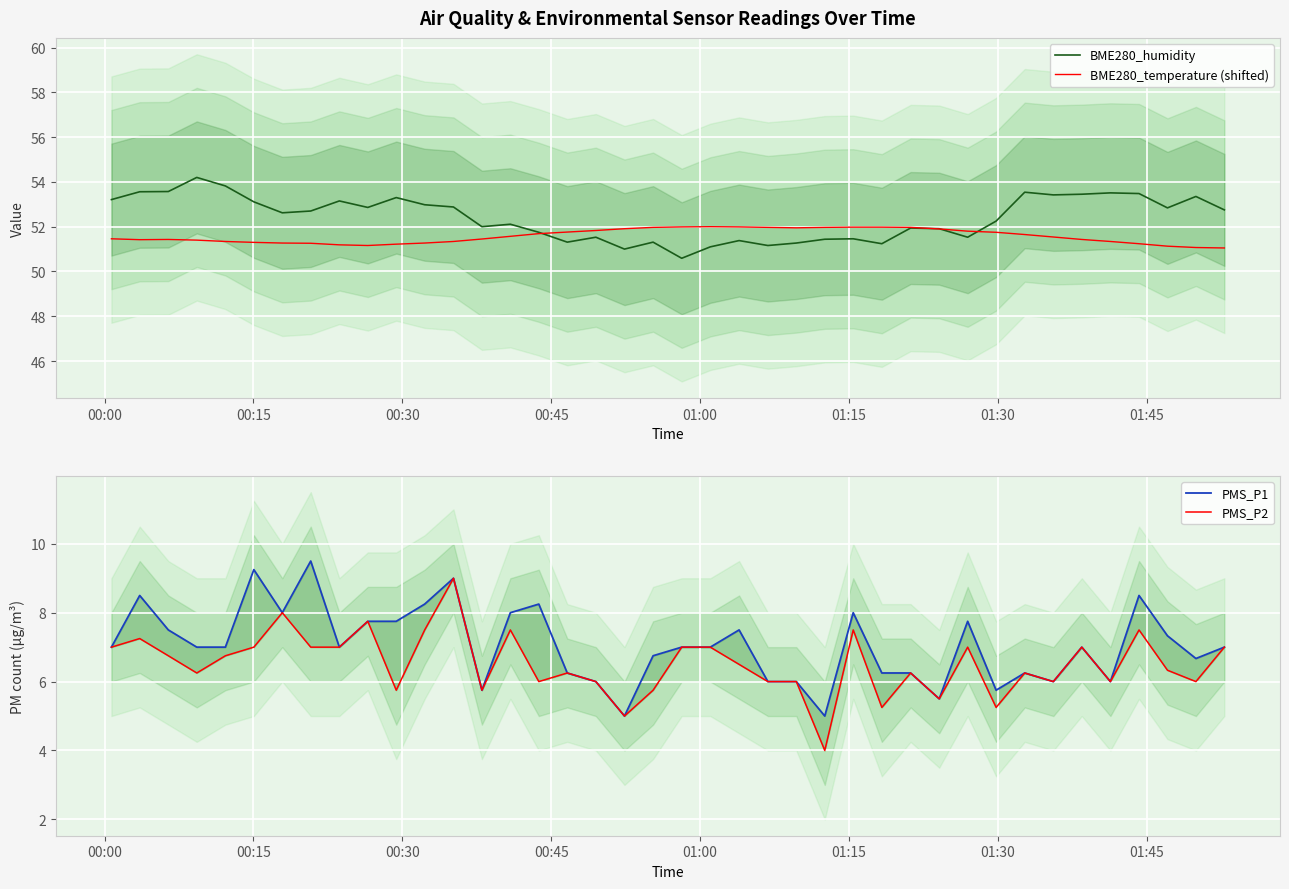

True or false: PMS_P1 and BME280_humidity cross at least once.

False